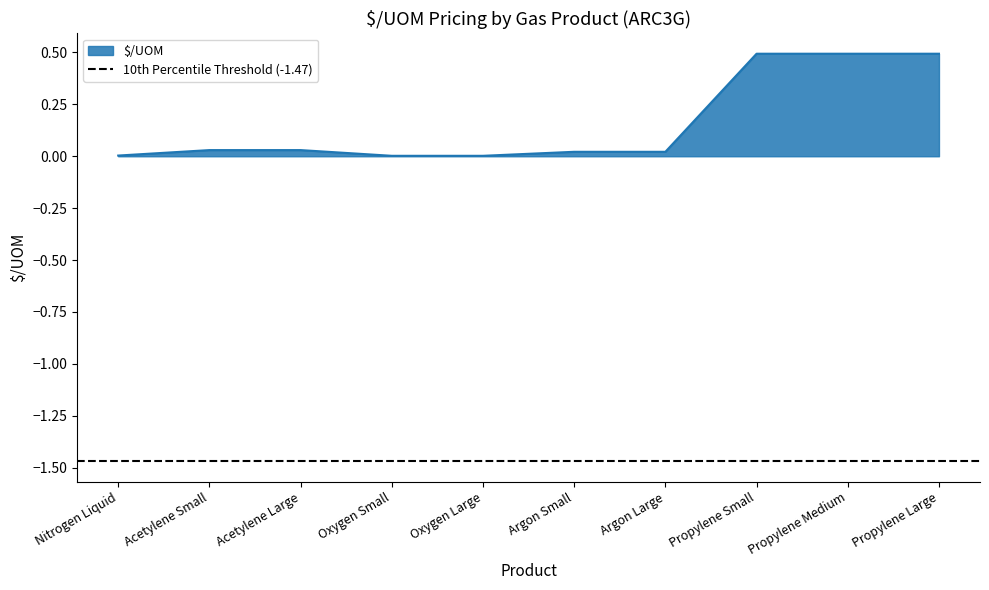

True or false: the data has more than 0 interior local peaks.

False